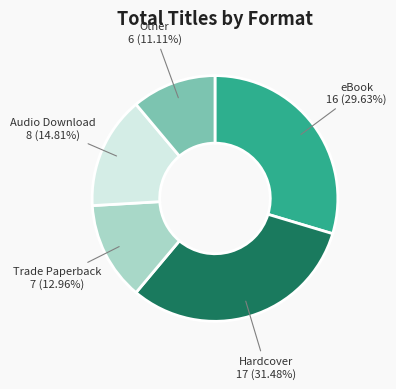

Does any single category account for the majority?

No